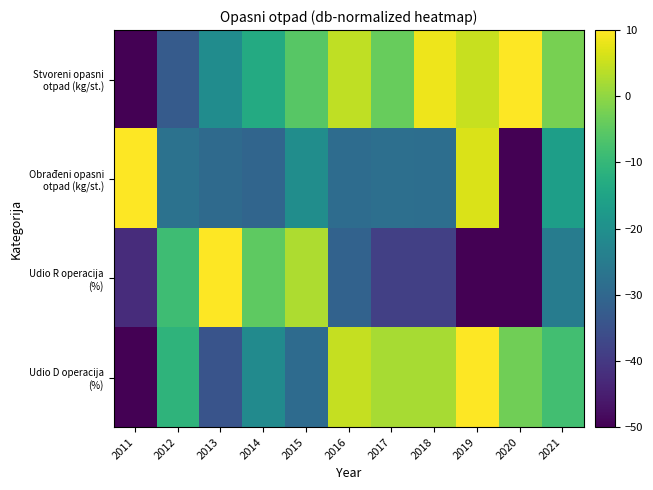

What is the difference between the highest and lowest values at 2017?

40.9